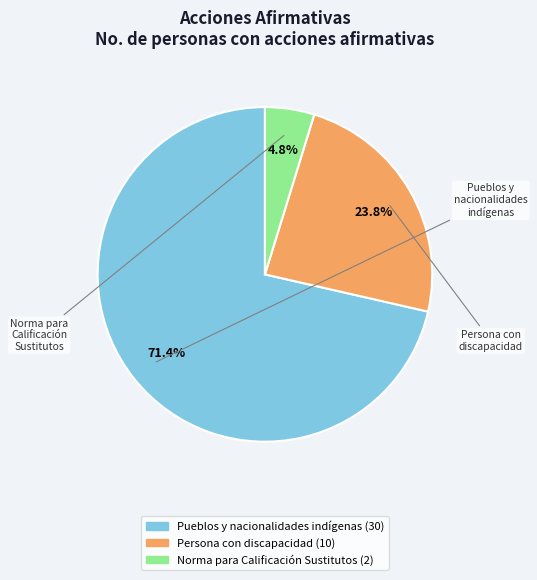

Is there a majority slice in this chart?

Yes